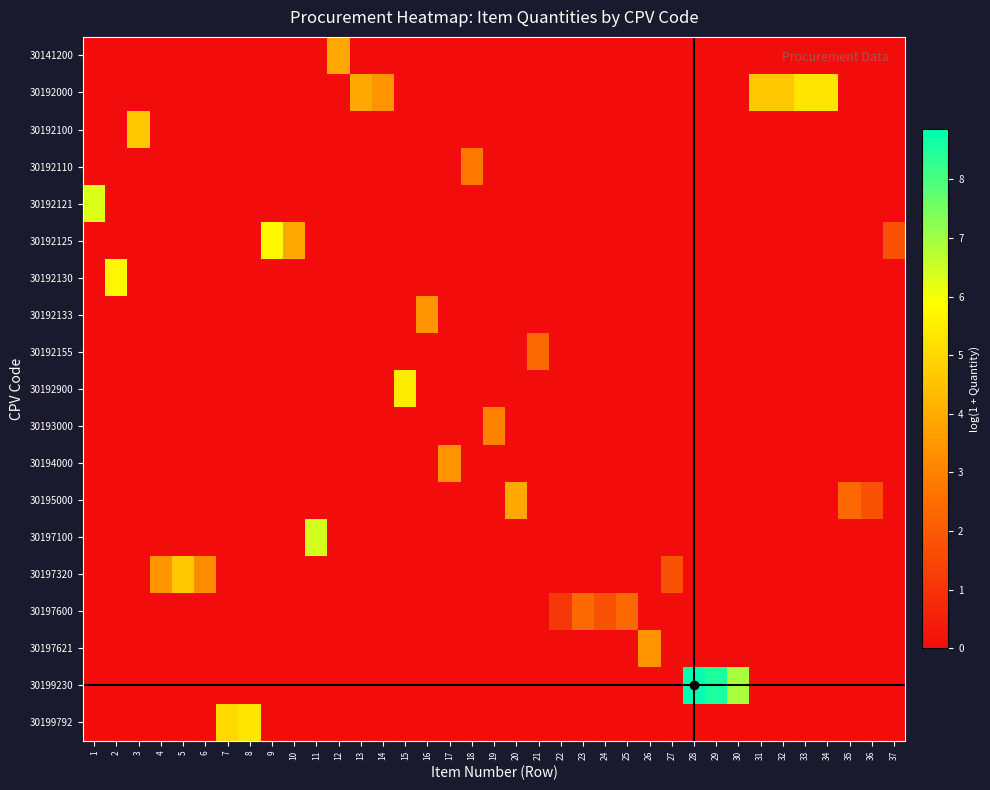

At which category is the sum across all series the highest?

28